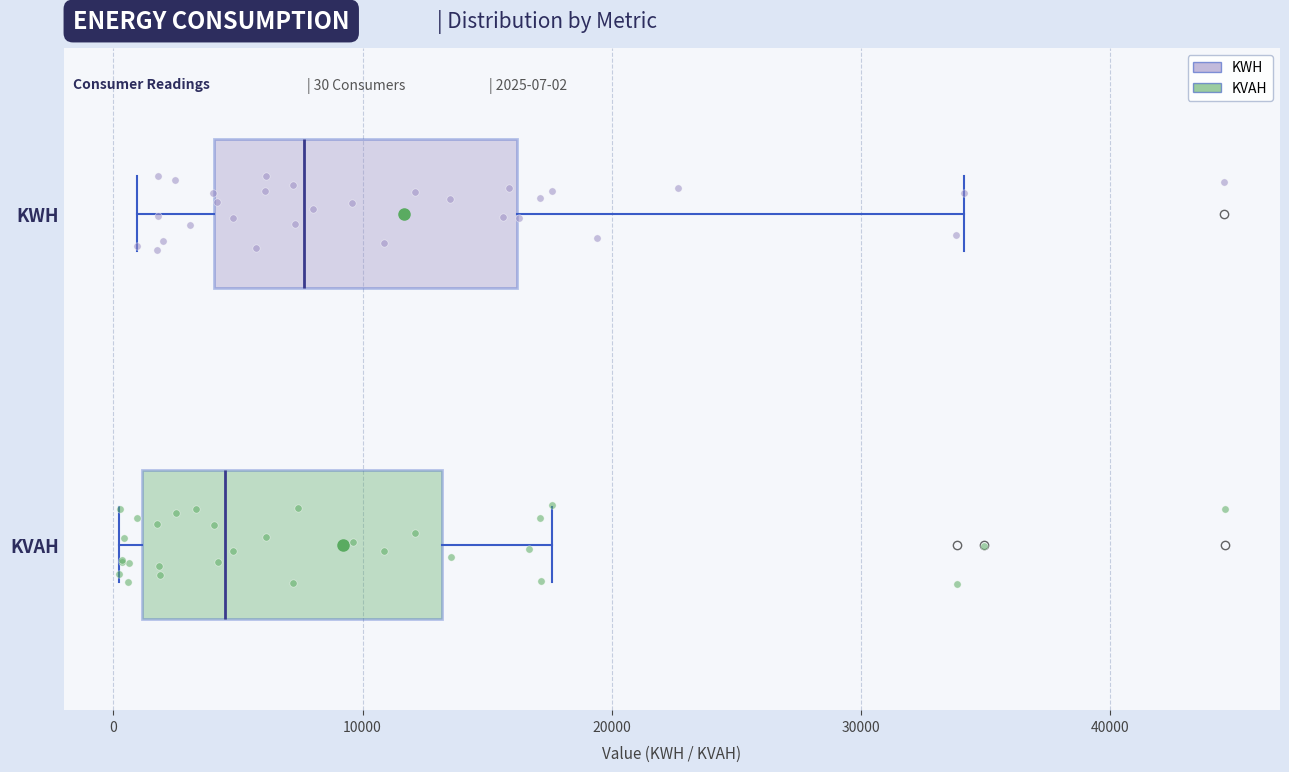

Reading bottom to top, read every box against the x-axis: the position of its median line, the range the box covers, and the ends of its whiskers. The values are not printed on the chart, so give them approximately, as read against the axis.

KVAH: median 4000, box 1000 to 13000, whiskers 0 to 18000
KWH: median 8000, box 4000 to 16000, whiskers 1000 to 34000